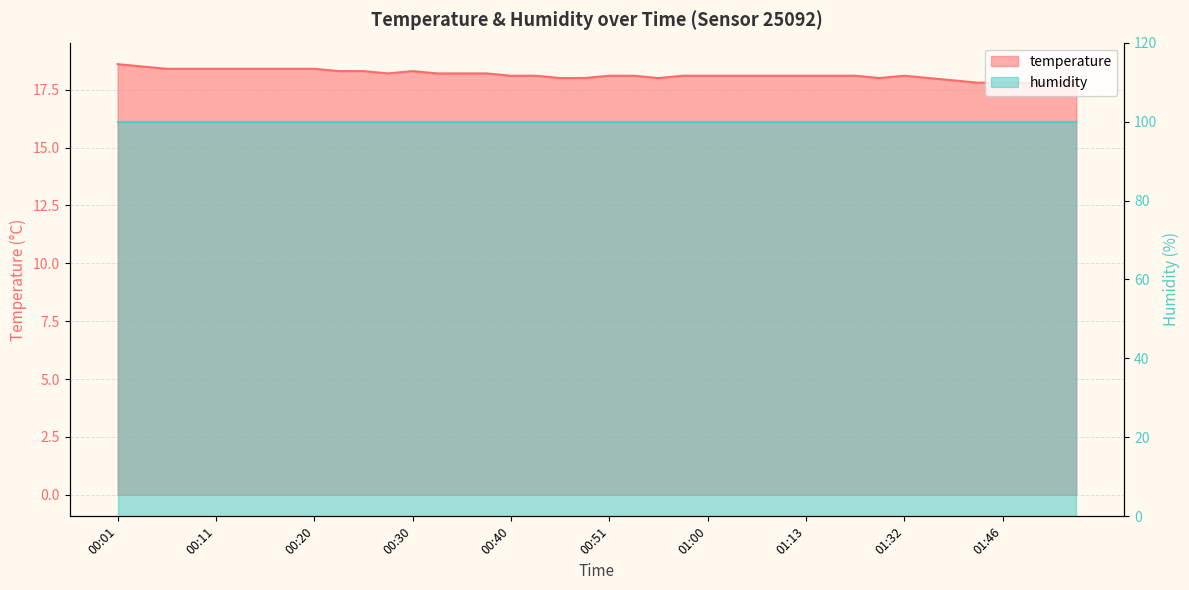

What is the minimum value shown in the chart?

17.8